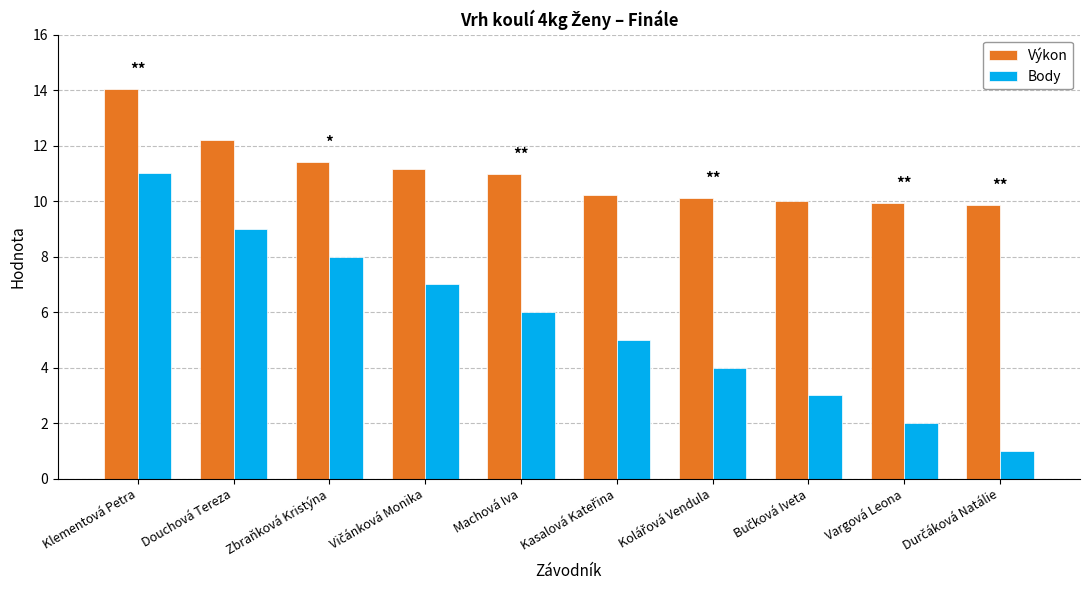

What is the smallest value displayed?

1.0